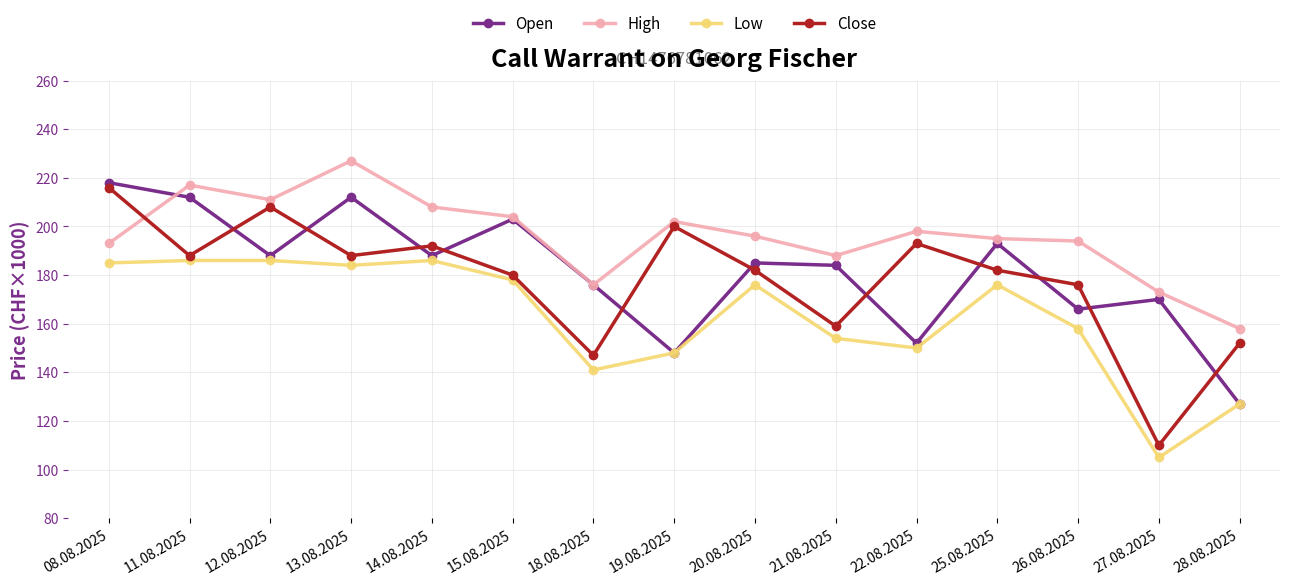

Which series changed the most between 18.08.2025 and 28.08.2025?

Open